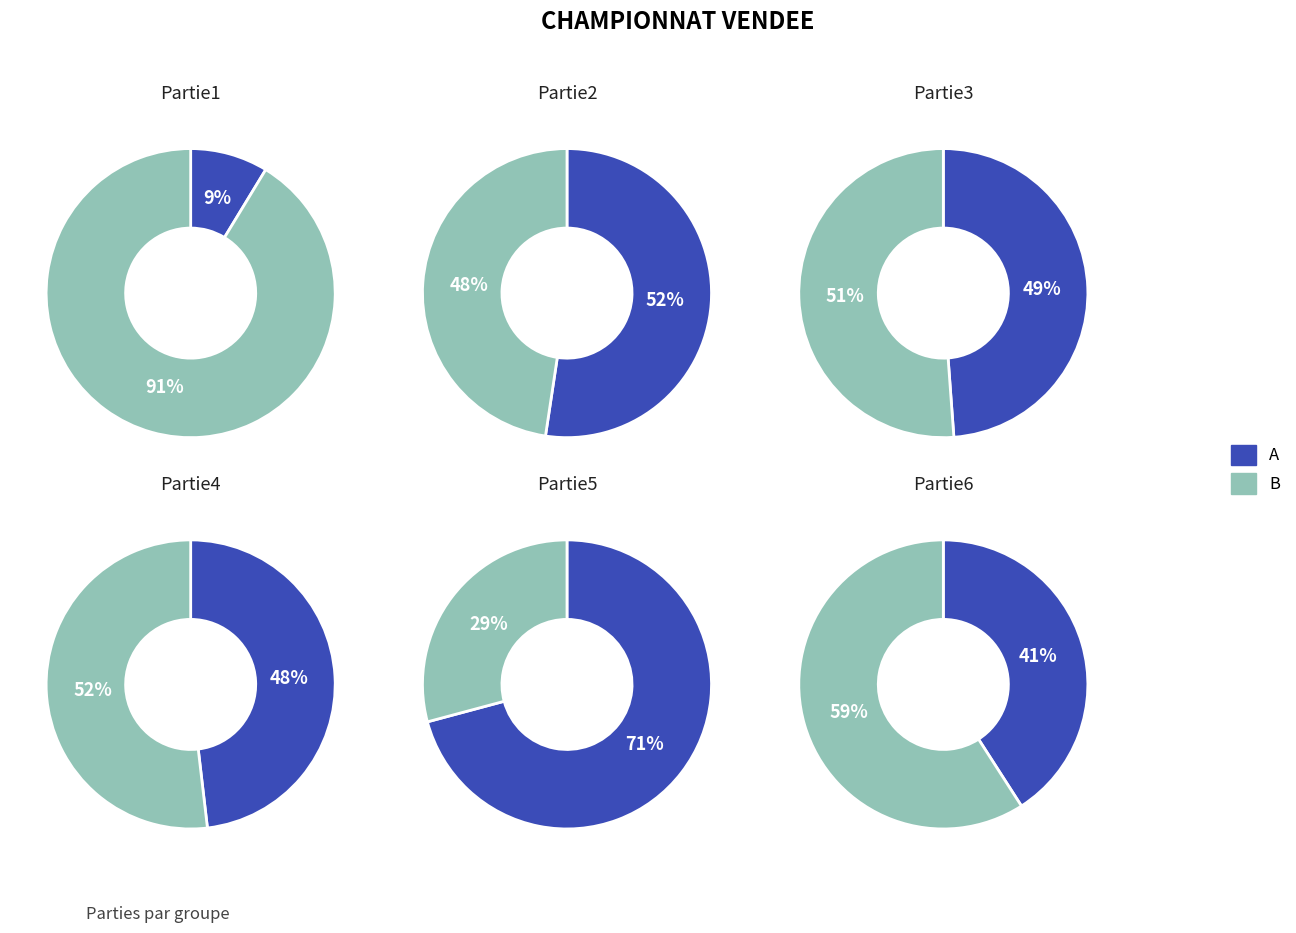

Which category has the smallest portion of the pie?

A